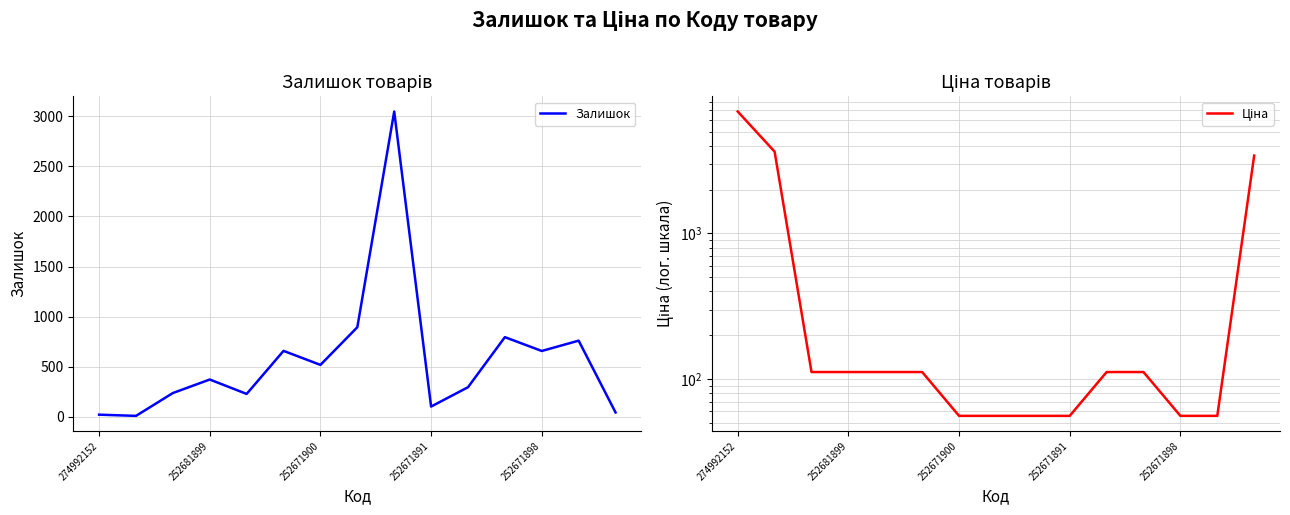

At how many categories does at least one series exceed 6670?

1